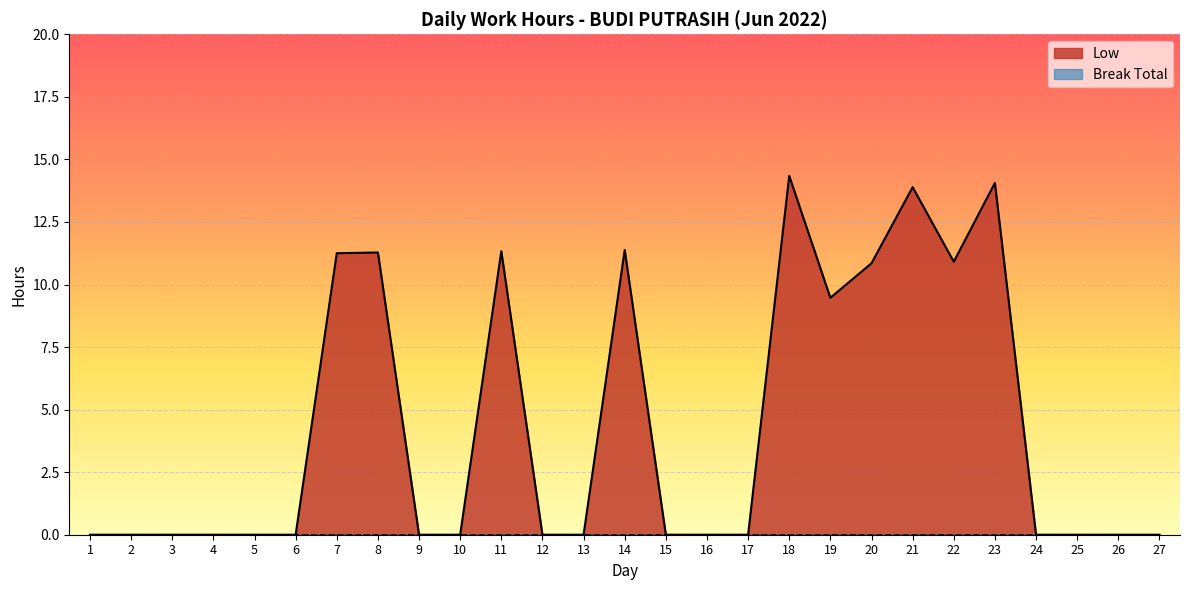

Where is the first local minimum?

19